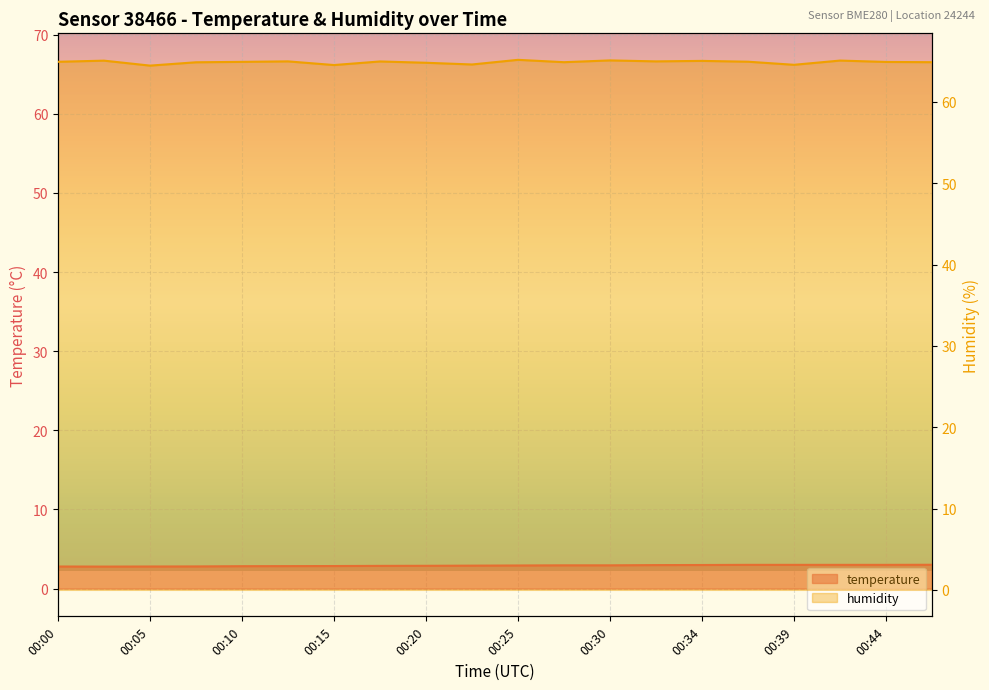

Which category has the lowest value across all series?

00:02